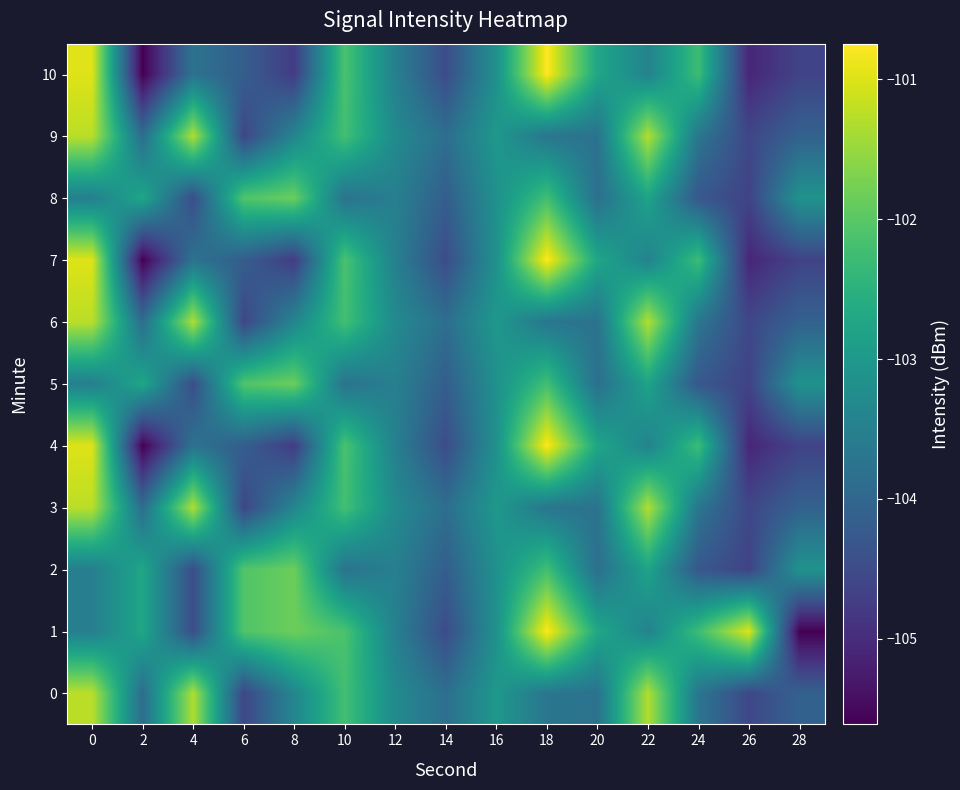

Reading left to right, list all the values displayed in this chart.

0: 0=-101.2	2=-103.9	4=-101.3	6=-104.6	8=-103.4	10=-102.2	12=-103.3	14=-103.8	16=-103.0	18=-103.7	20=-103.8	22=-101.3	24=-103.7	26=-104.6	28=-104.1
1: 0=-103.5	2=-102.7	4=-104.5	6=-102.1	8=-101.8	10=-102.1	12=-103.5	14=-104.5	16=-103.2	18=-100.7	20=-102.7	22=-103.4	24=-102.3	26=-101.0	28=-105.6
2: 0=-103.5	2=-102.7	4=-104.5	6=-102.1	8=-101.8	10=-103.8	12=-103.5	14=-104.2	16=-103.2	18=-102.2	20=-103.8	22=-102.8	24=-104.3	26=-104.6	28=-103.1
3: 0=-101.2	2=-103.9	4=-101.3	6=-104.6	8=-103.4	10=-102.2	12=-103.3	14=-103.8	16=-103.0	18=-103.7	20=-103.8	22=-101.3	24=-103.7	26=-104.6	28=-104.1
4: 0=-101.0	2=-105.6	4=-103.8	6=-104.2	8=-104.8	10=-102.1	12=-103.5	14=-104.5	16=-103.2	18=-100.7	20=-102.7	22=-103.4	24=-102.3	26=-105.1	28=-104.6
5: 0=-103.5	2=-102.7	4=-104.5	6=-102.1	8=-101.8	10=-103.8	12=-103.5	14=-104.2	16=-103.2	18=-102.2	20=-103.8	22=-102.8	24=-104.3	26=-104.6	28=-103.1
6: 0=-101.2	2=-103.9	4=-101.3	6=-104.6	8=-103.4	10=-102.2	12=-103.3	14=-103.8	16=-103.0	18=-103.7	20=-103.8	22=-101.3	24=-103.7	26=-104.6	28=-104.1
7: 0=-101.0	2=-105.6	4=-103.8	6=-104.2	8=-104.8	10=-102.1	12=-103.5	14=-104.5	16=-103.2	18=-100.7	20=-102.7	22=-103.4	24=-102.3	26=-105.1	28=-104.6
8: 0=-103.5	2=-102.7	4=-104.5	6=-102.1	8=-101.8	10=-103.8	12=-103.5	14=-104.2	16=-103.2	18=-102.2	20=-103.8	22=-102.8	24=-104.3	26=-104.6	28=-103.1
9: 0=-101.2	2=-103.9	4=-101.3	6=-104.6	8=-103.4	10=-102.2	12=-103.3	14=-103.8	16=-103.0	18=-103.7	20=-103.8	22=-101.3	24=-103.7	26=-104.6	28=-104.1
10: 0=-101.0	2=-105.6	4=-103.8	6=-104.2	8=-104.8	10=-102.1	12=-103.5	14=-104.5	16=-103.2	18=-100.7	20=-102.7	22=-103.4	24=-102.3	26=-105.1	28=-104.6